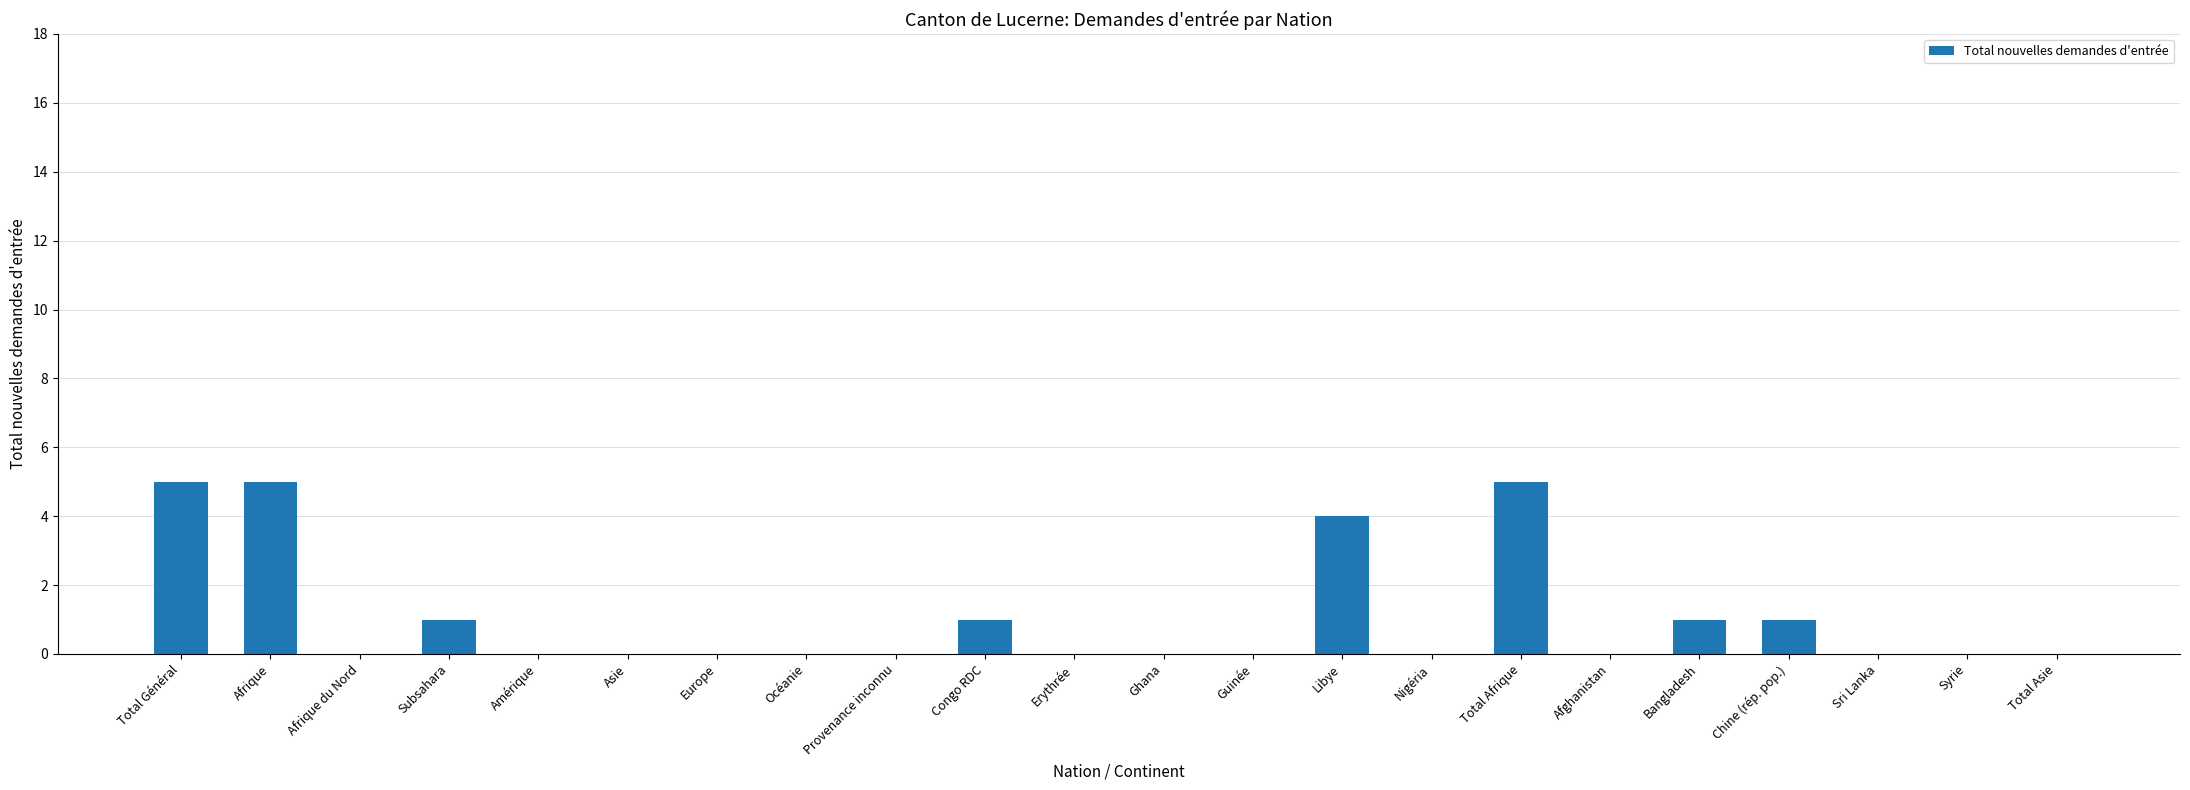

Reading left to right, transcribe all the data shown in this chart.

Total Général=5	Afrique=5	Afrique du Nord=0	Subsahara=1	Amérique=0	Asie=0	Europe=0	Océanie=0	Provenance inconnu=0	Congo RDC=1	Erythrée=0	Ghana=0	Guinée=0	Libye=4	Nigéria=0	Total Afrique=5	Afghanistan=0	Bangladesh=1	Chine (rép. pop.)=1	Sri Lanka=0	Syrie=0	Total Asie=0